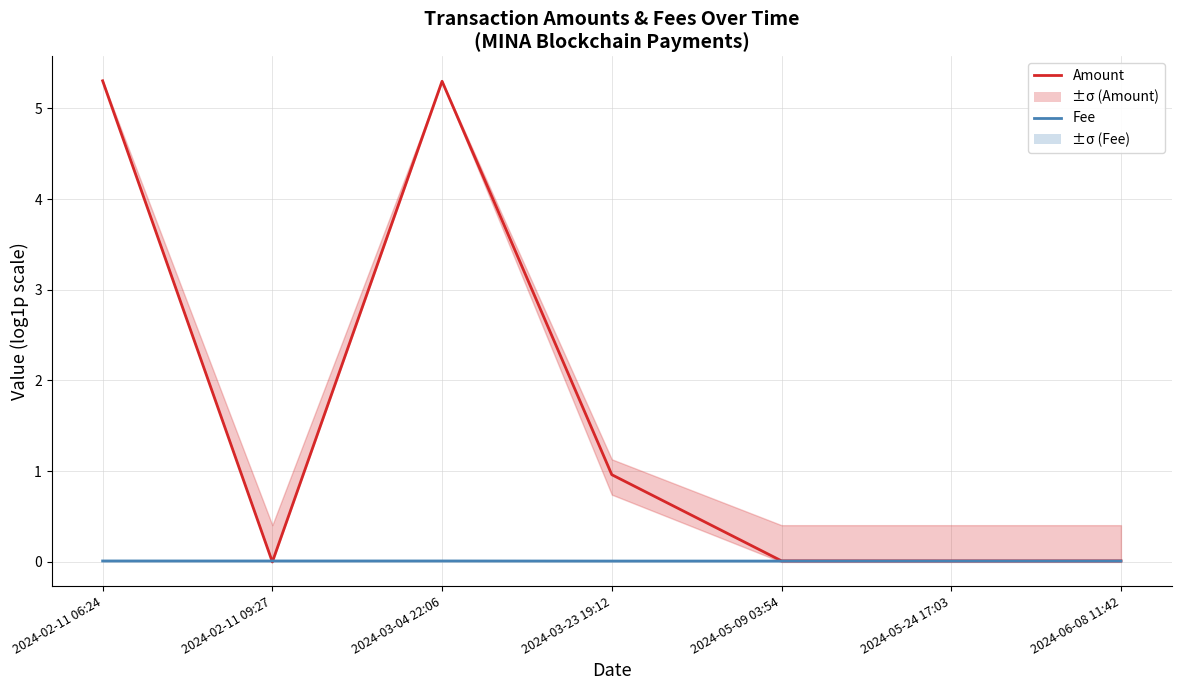

What is the label of the 6th point from the right?

2024-02-11 09:27